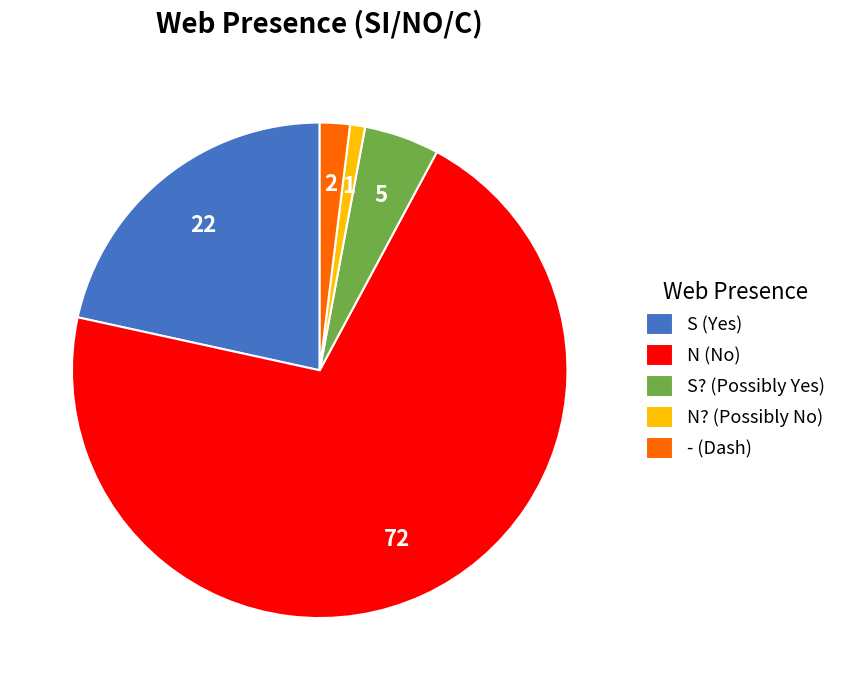

Do S (Yes) and - (Dash) together represent more than half of the pie?

No